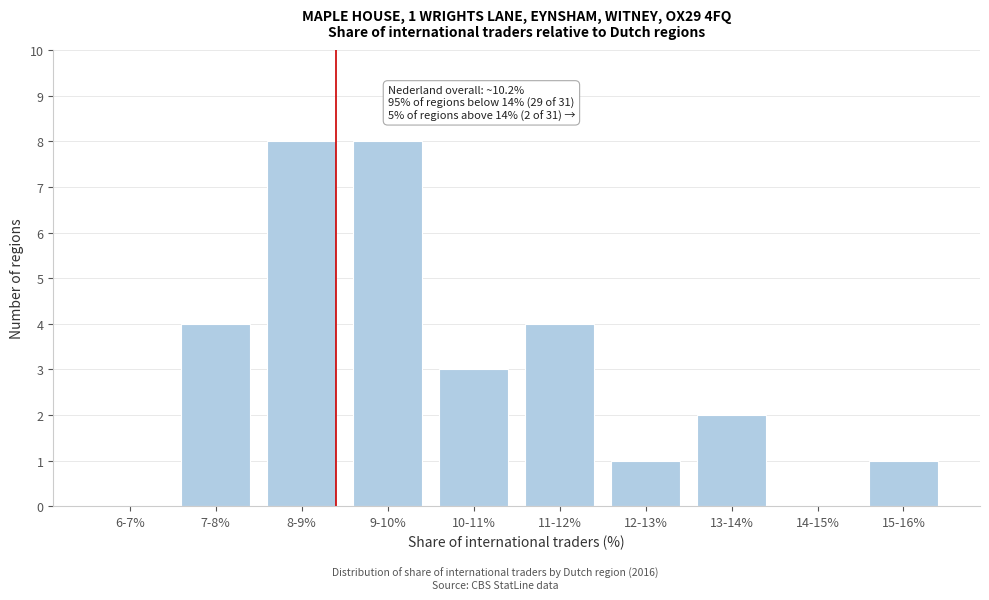

Reading left to right, list all the values displayed in this chart.

6-7%=0	7-8%=4	8-9%=8	9-10%=8	10-11%=3	11-12%=4	12-13%=1	13-14%=2	14-15%=0	15-16%=1